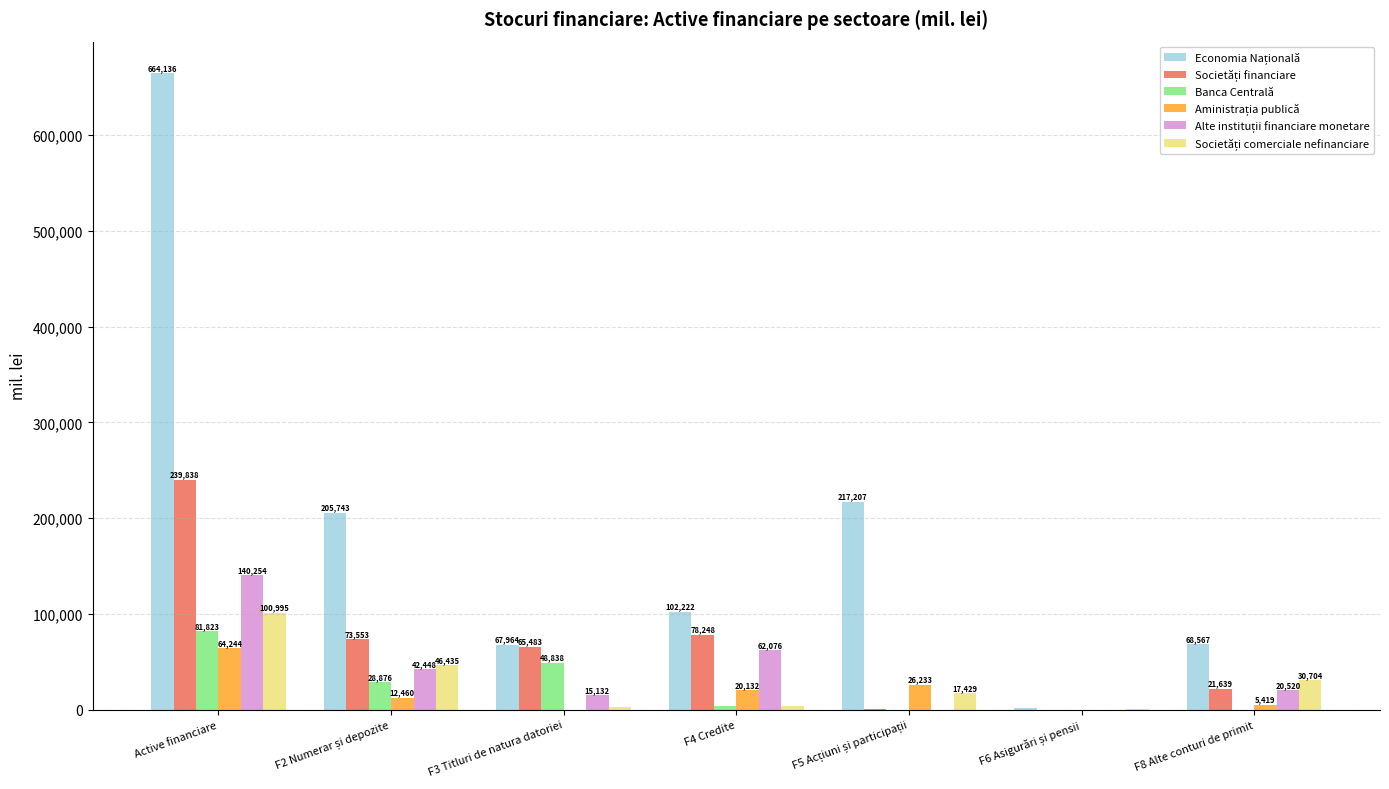

Which label corresponds to the largest value in the chart?

Active financiare